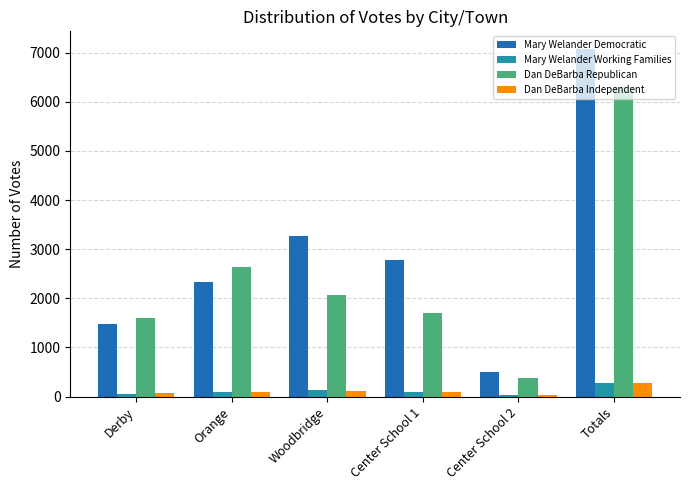

How many values in the Mary Welander Democratic series are below 2770?

3